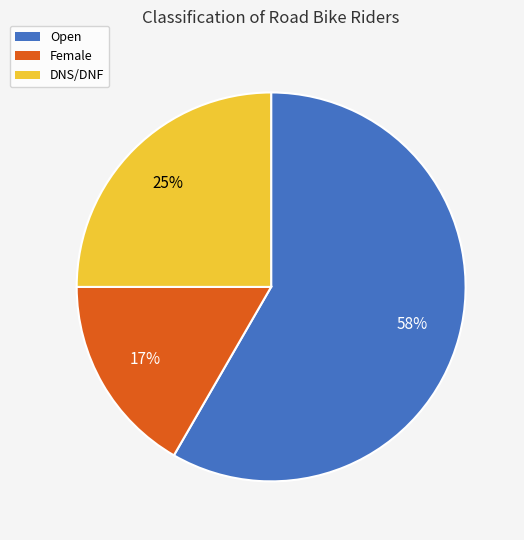

Approximately how many times larger is the value at Female compared to DNS/DNF?

0.7